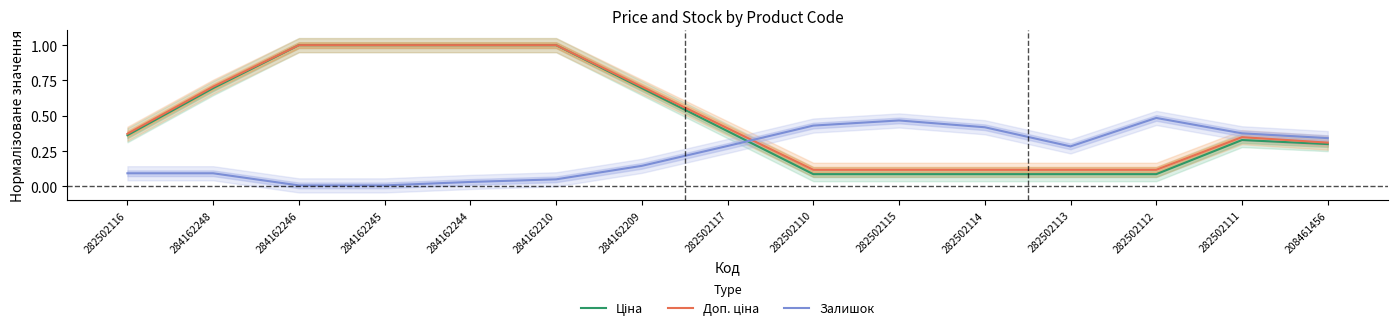

What is the value of the Ціна point at the 9th from the left?

0.1